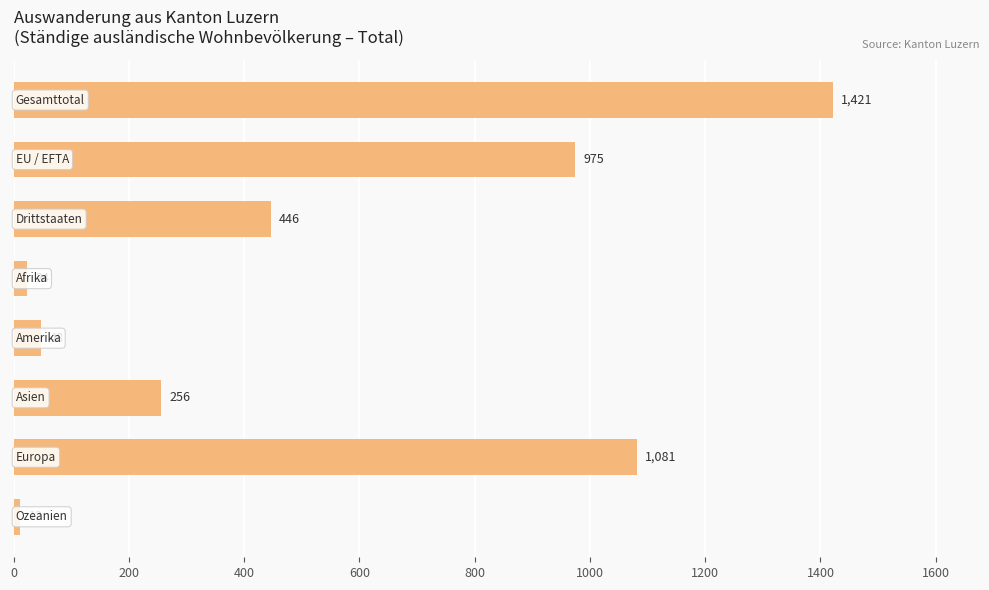

Reading top to bottom, list all the values displayed in this chart.

1421	975	446	24	48	256	1081	12